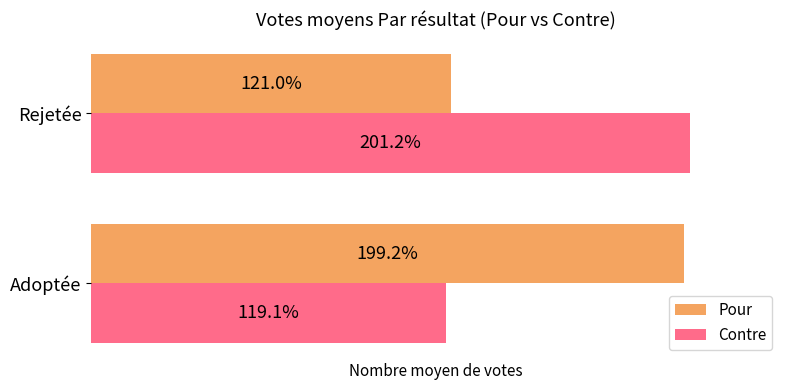

Rank the series at Adoptée from highest to lowest value.

Pour, Contre